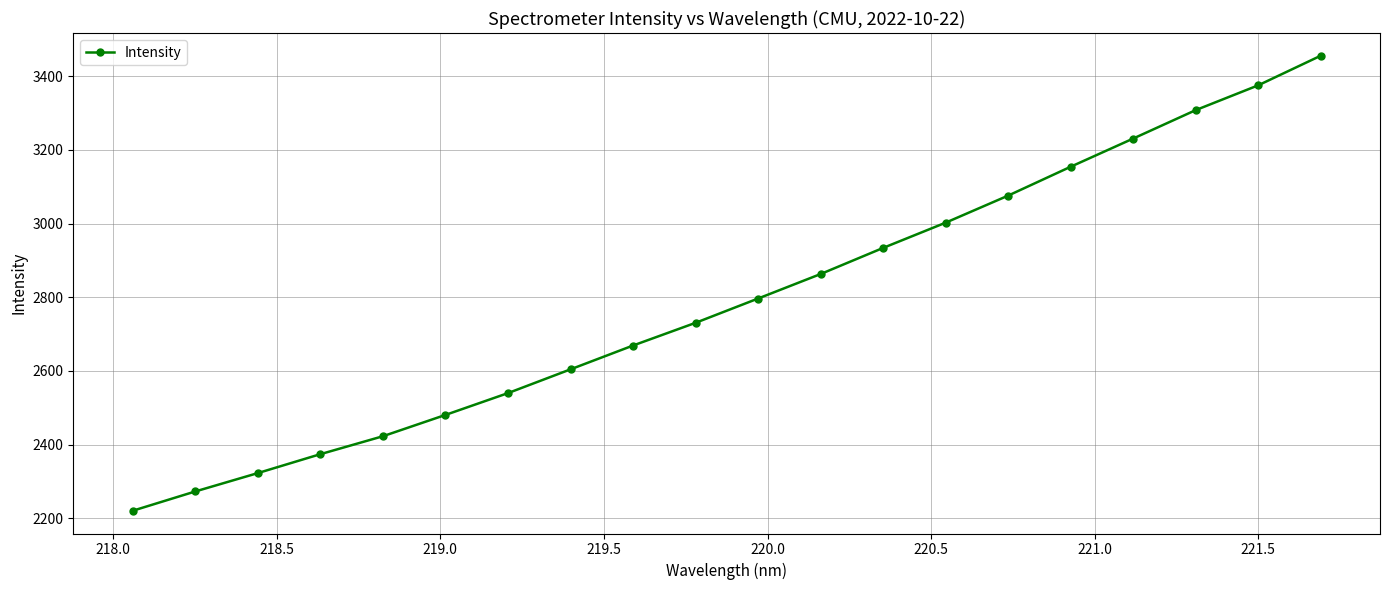

What is the difference between the maximum and minimum values?

1234.9